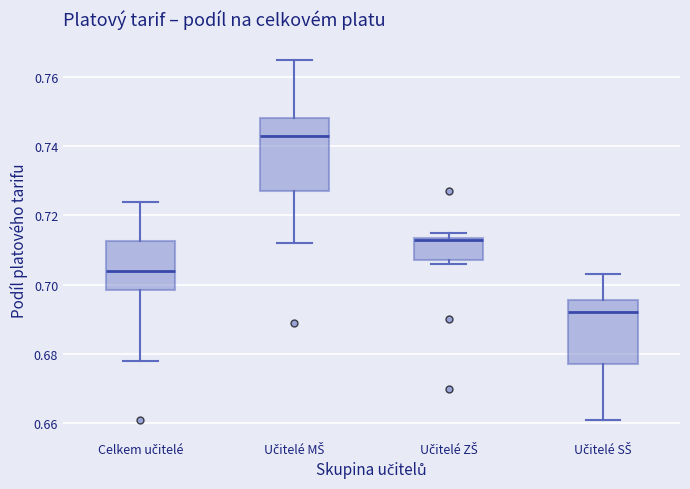

Comparing the boxes themselves (not the whiskers), which one is the tallest?

Učitelé MŠ